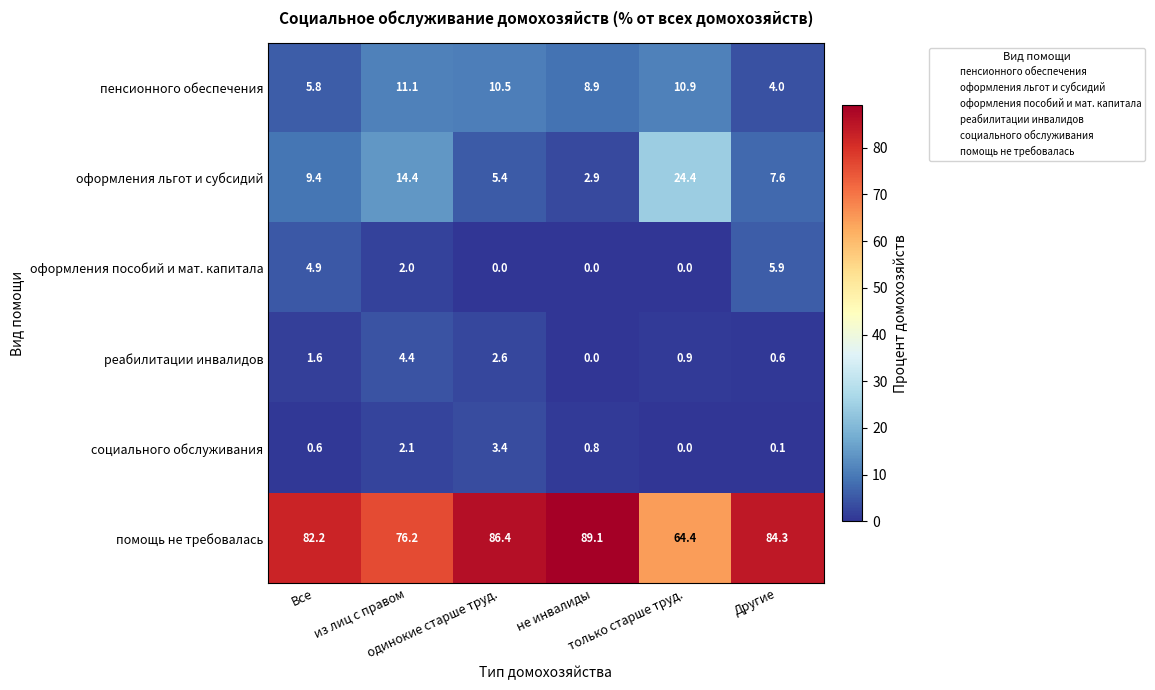

What is the average value of the пенсионного обеспечения series?

8.5